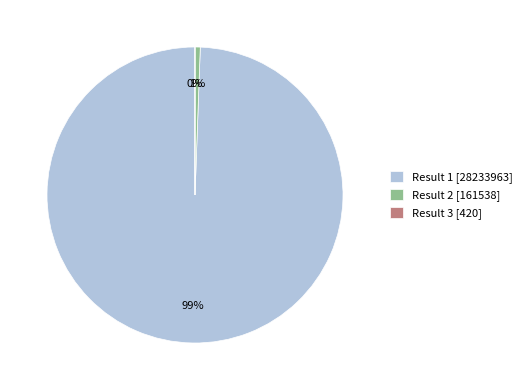

Does Result 1 represent more than half of the total?

Yes